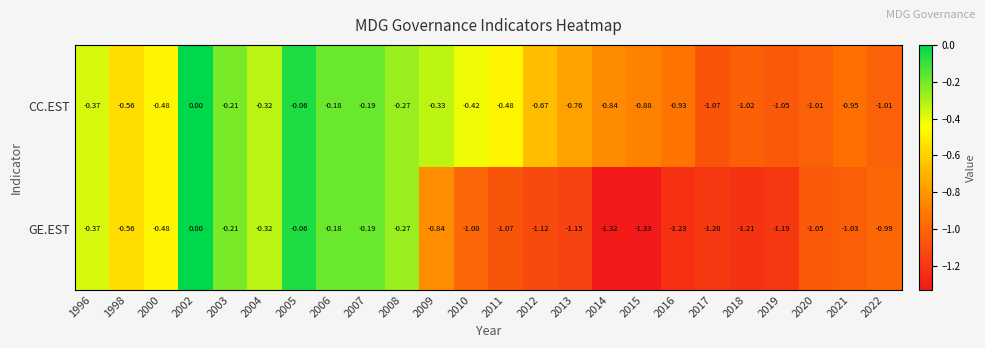

Is the value of CC.EST at 2019 greater than the value of GE.EST at 2006?

No